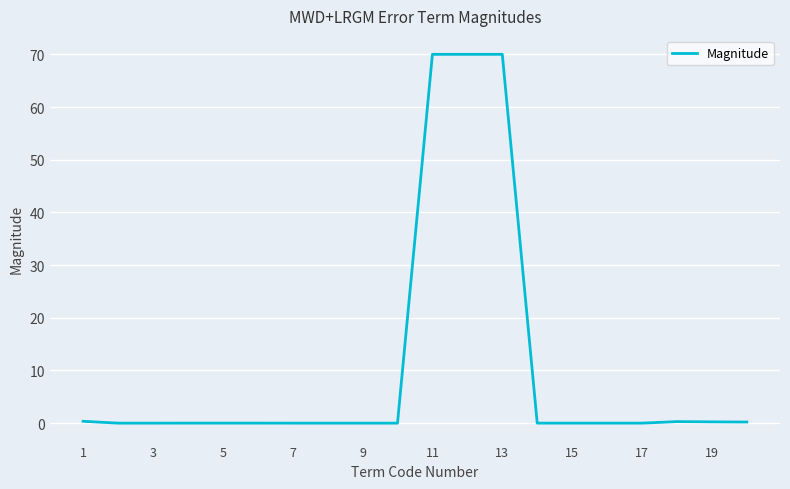

What is the maximum value shown in the chart?

70.0